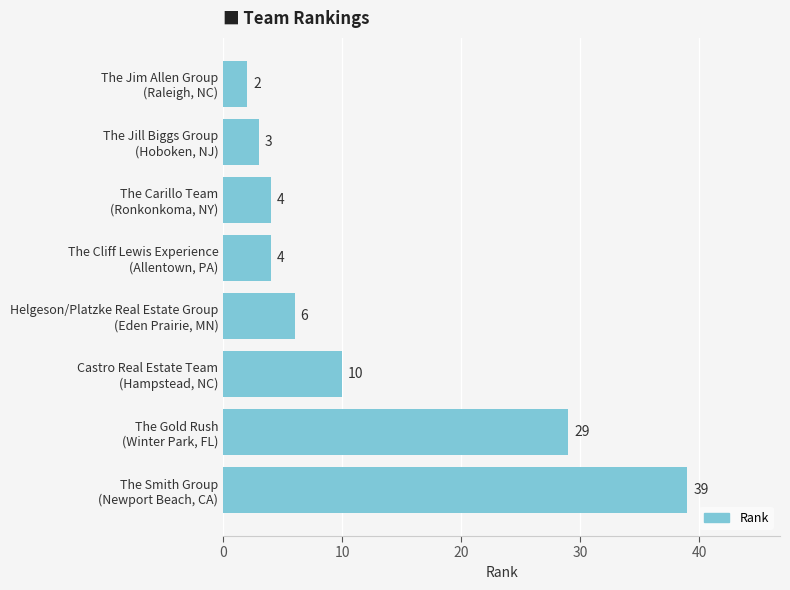

What is the maximum value shown in the chart?

39